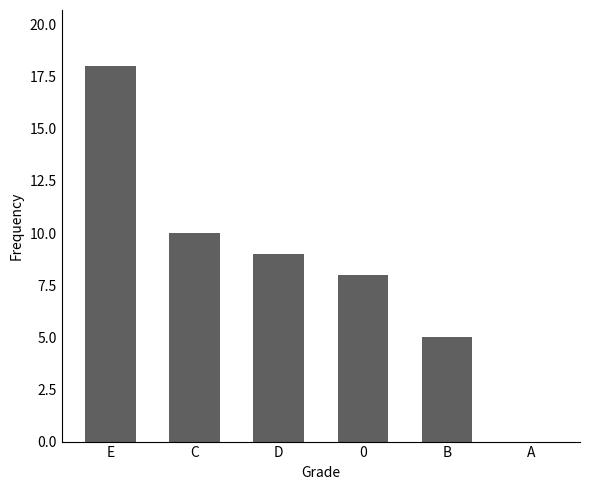

Reading right to left, what are all the values shown in this chart?

A=0	B=5	0=8	D=9	C=10	E=18